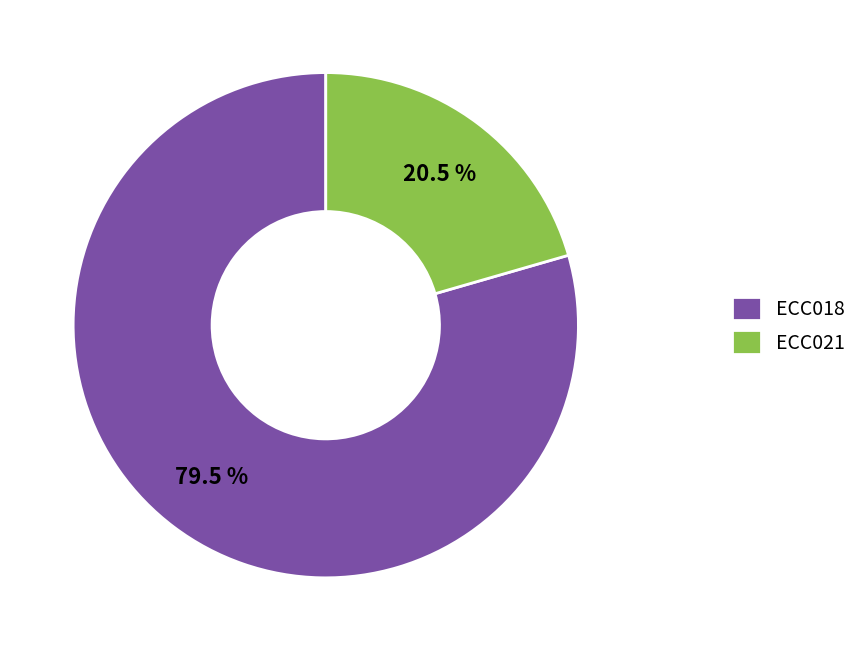

Rank the categories by value from highest to lowest.

ECC018, ECC021